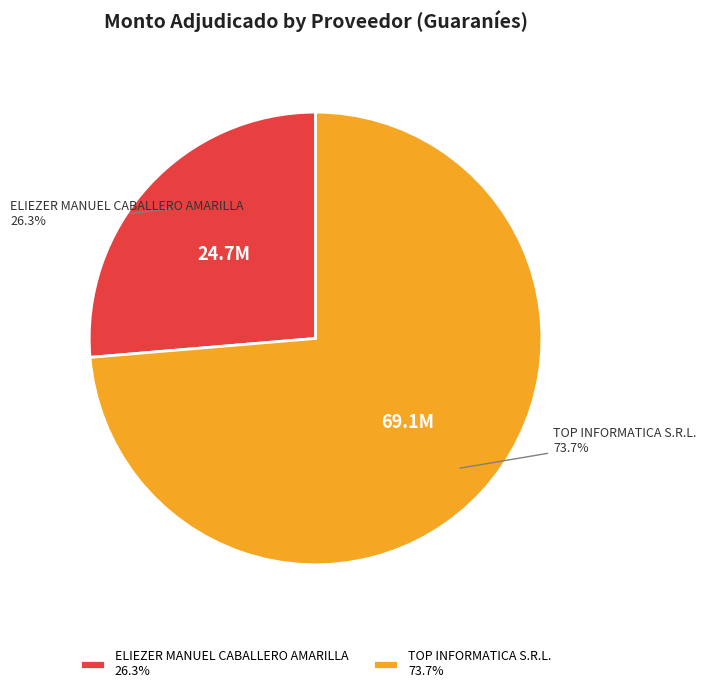

The ELIEZER MANUEL CABALLERO AMARILLA slice represents 26% of the pie. True or false?

True